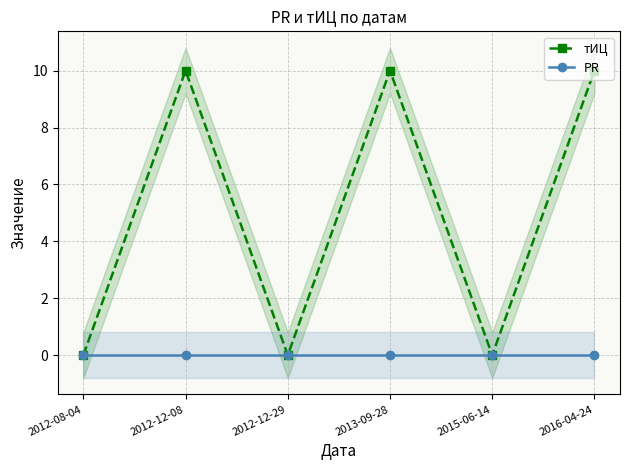

What is the maximum value for тИЦ?

10